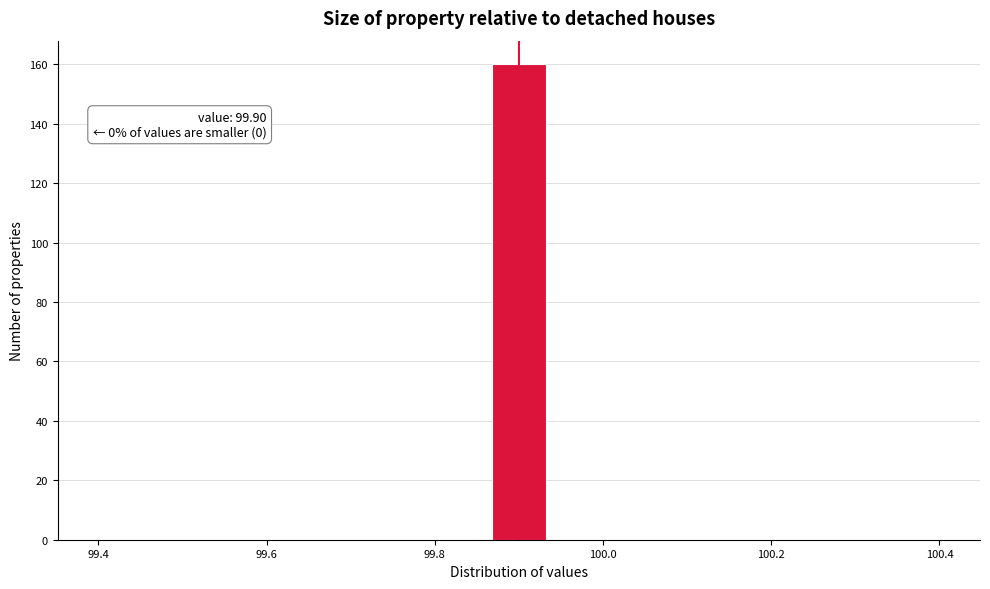

Around what value on the x-axis is the tallest bar? Give the approximate position of its centre, as read against the axis.

99.90